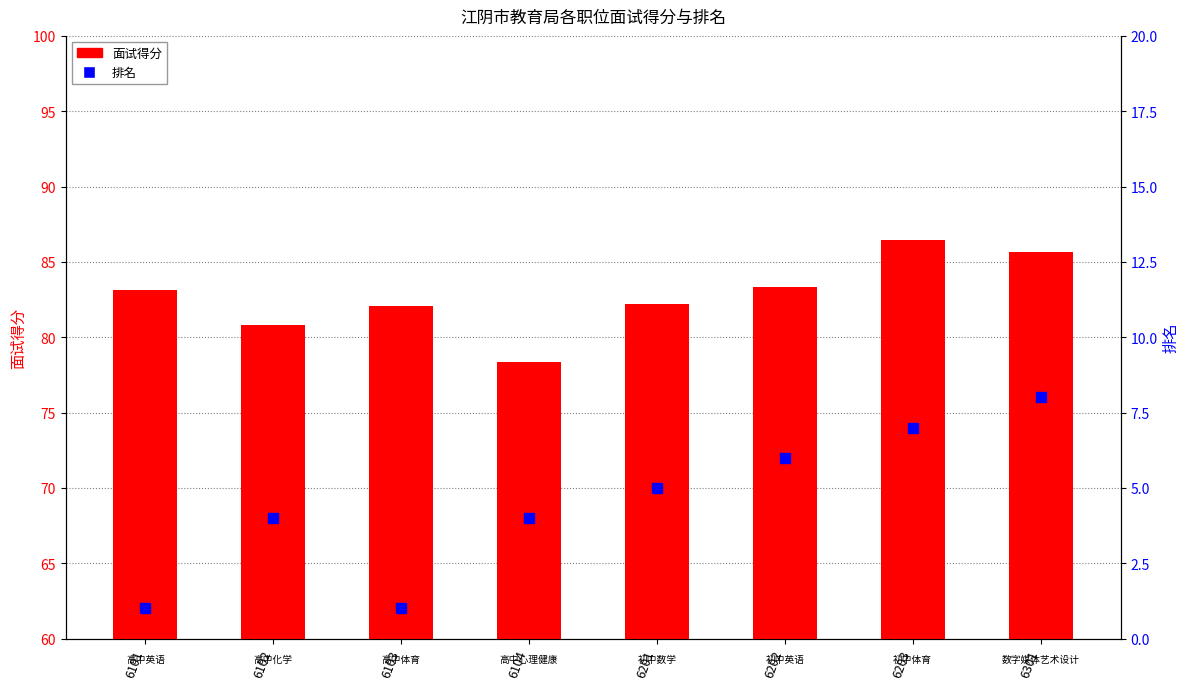

What is the difference between the 排名 values at 6202 and 6101?

5.0